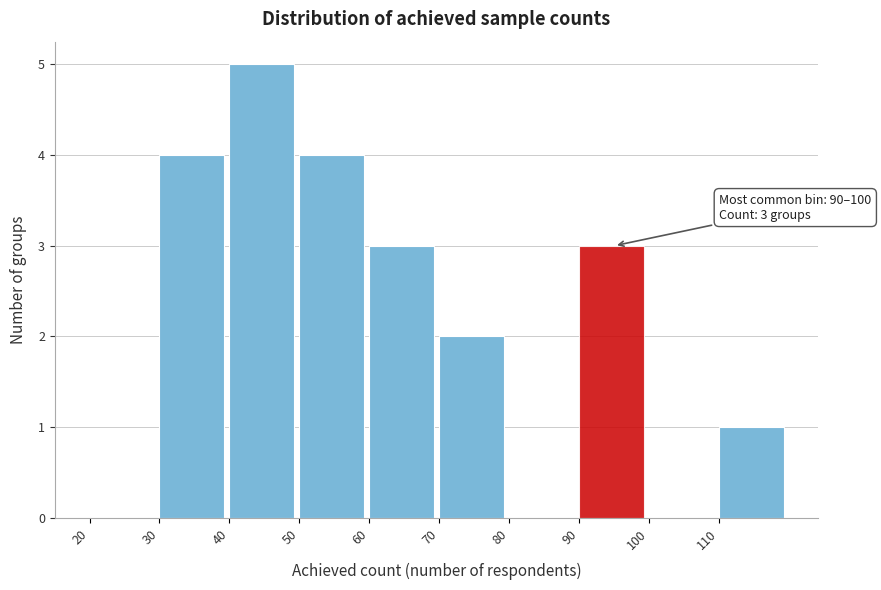

Over which range of the x-axis is the bar tallest?

40 to 50